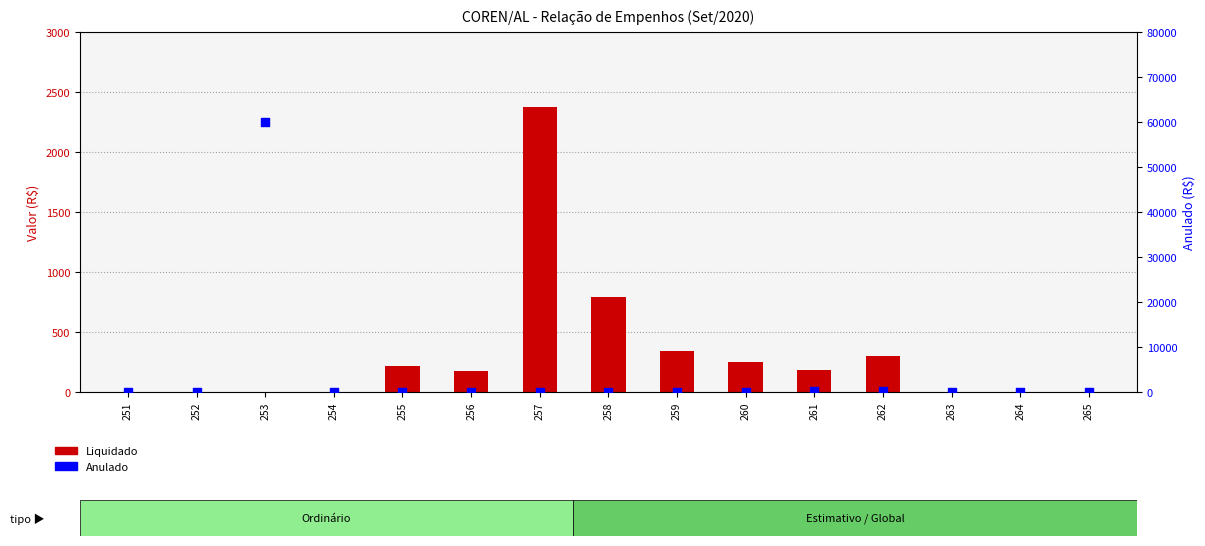

What is the total value across all series at 253?

60000.0